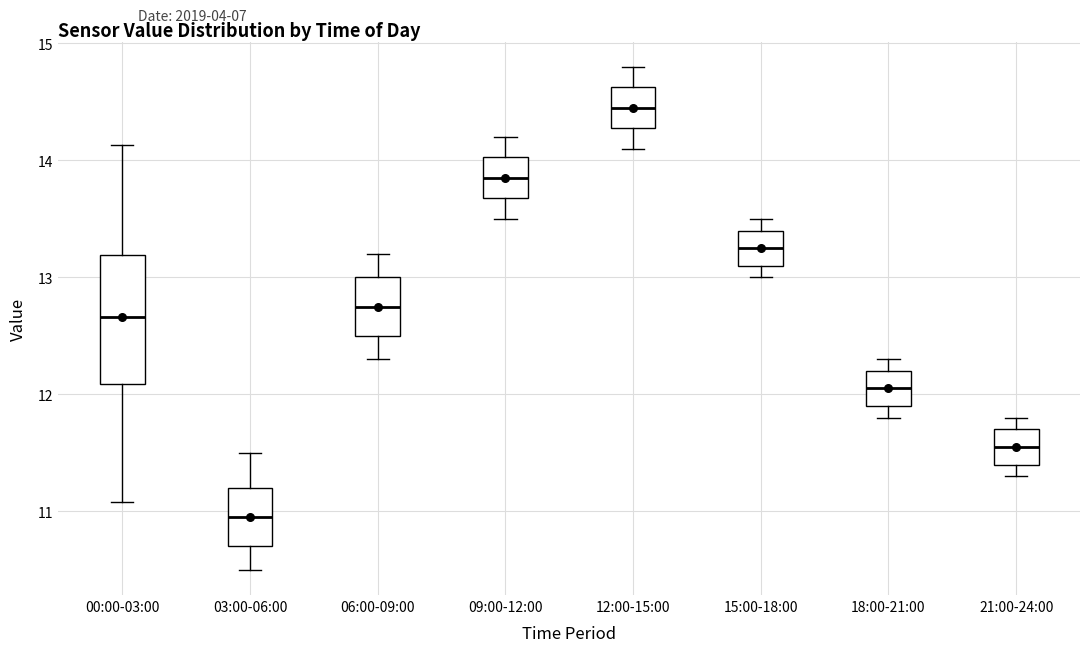

Where does the lower whisker of the box for 12:00-15:00 end on the y-axis? The values are not printed on the chart, so give them approximately, as read against the axis.

14.1